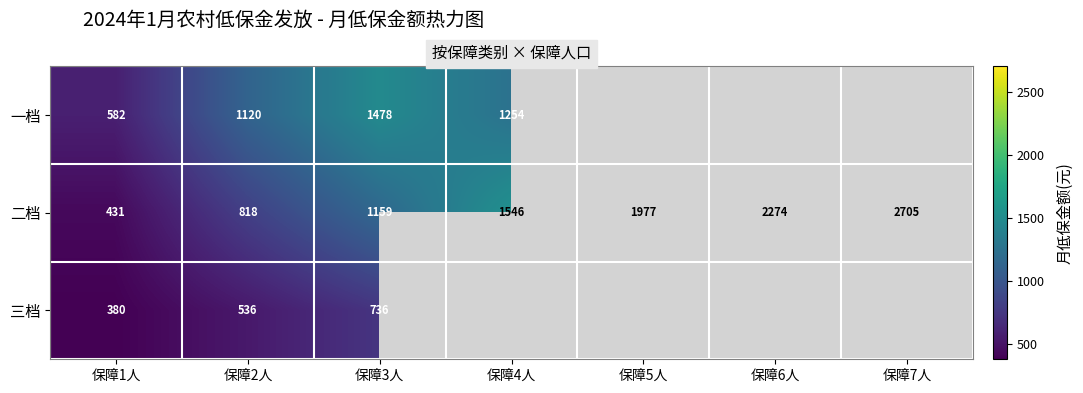

Between 保障3人 and 保障5人, which is larger?

保障5人